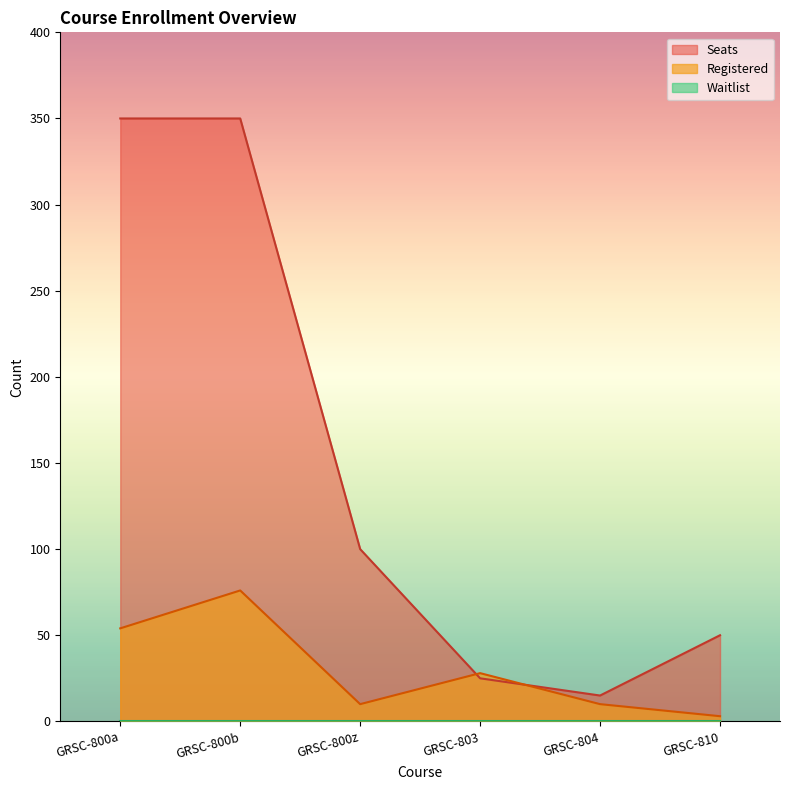

What is the total value across all series at GRSC-800b?

426